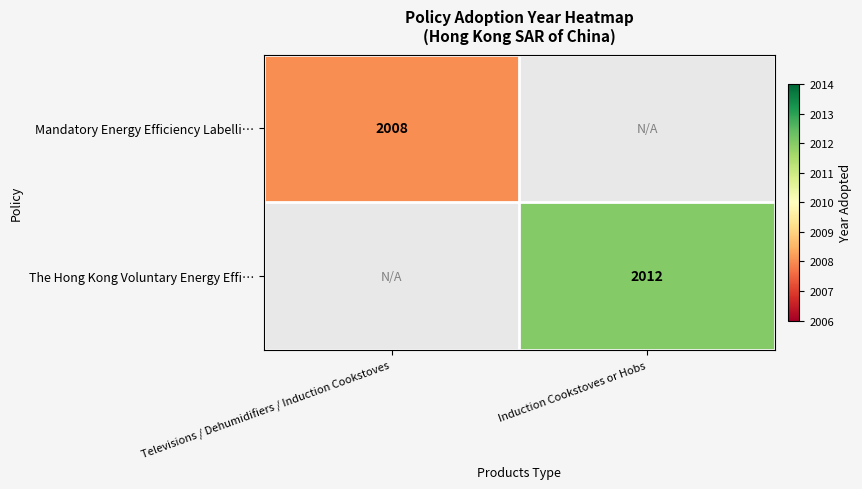

Is it true that Mandatory Energy Efficiency Labelli… equals 953 at Televisions / Dehumidifiers / Induction Cookstoves?

False